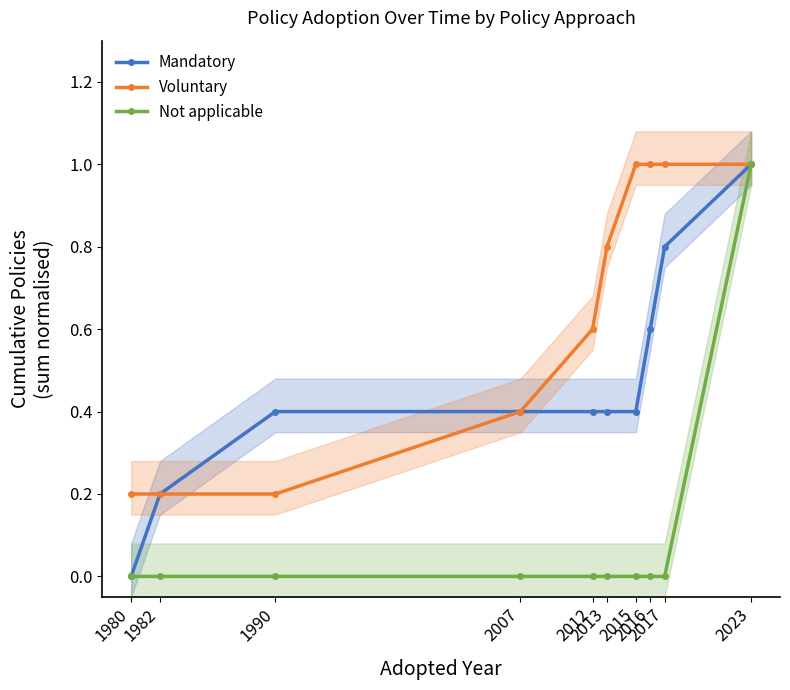

True or false: Voluntary and Mandatory intersect in this chart.

False